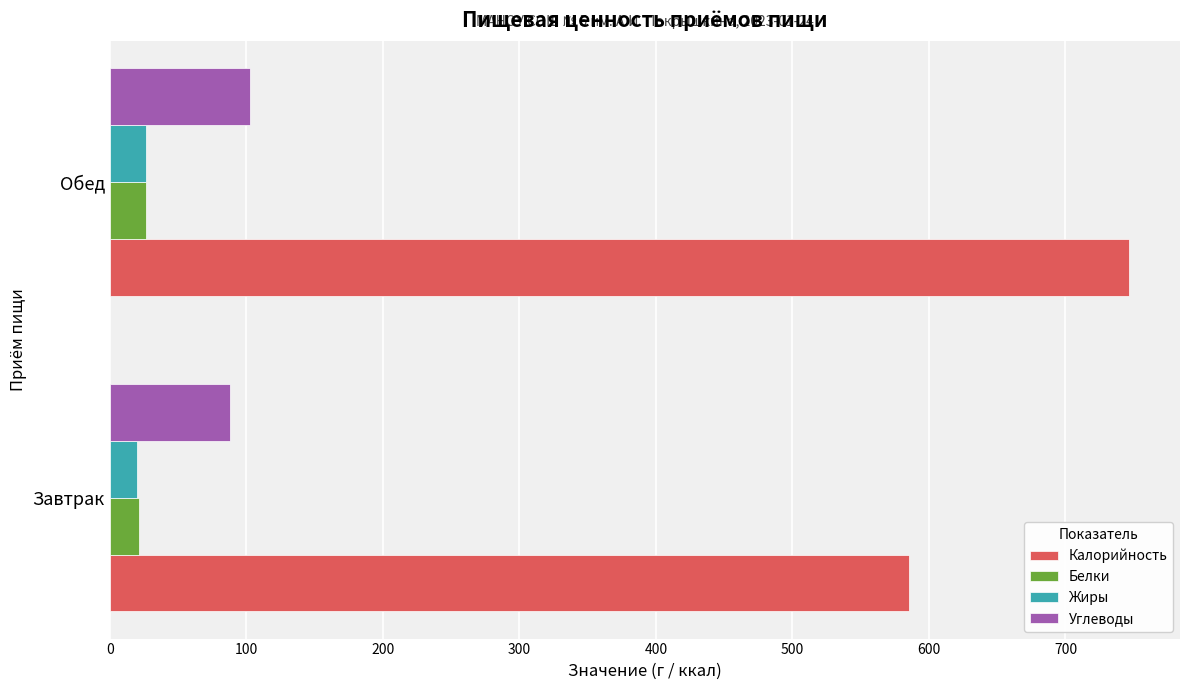

Where is Калорийность nearest to the value 665?

Завтрак